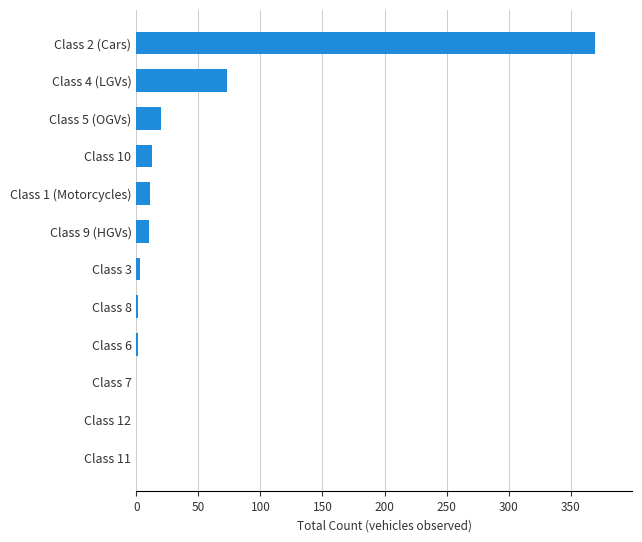

Are the bars horizontal?

Yes